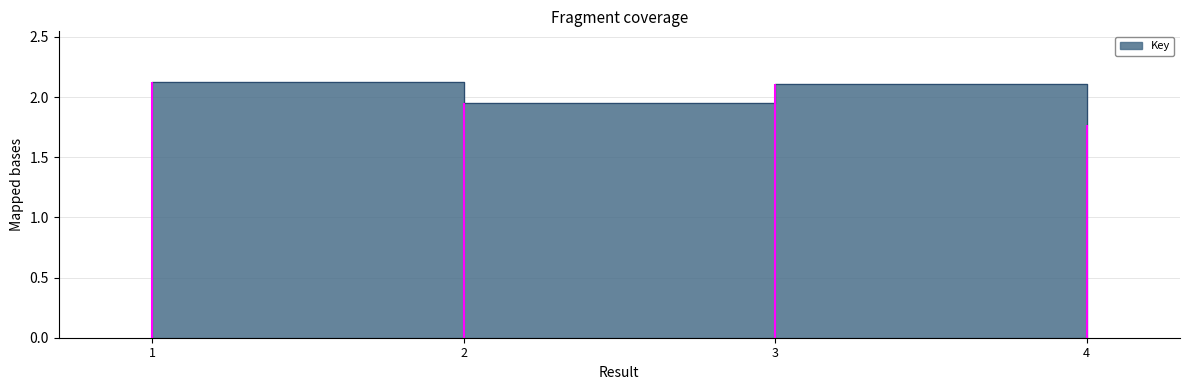

Count the number of data series in this chart.

1